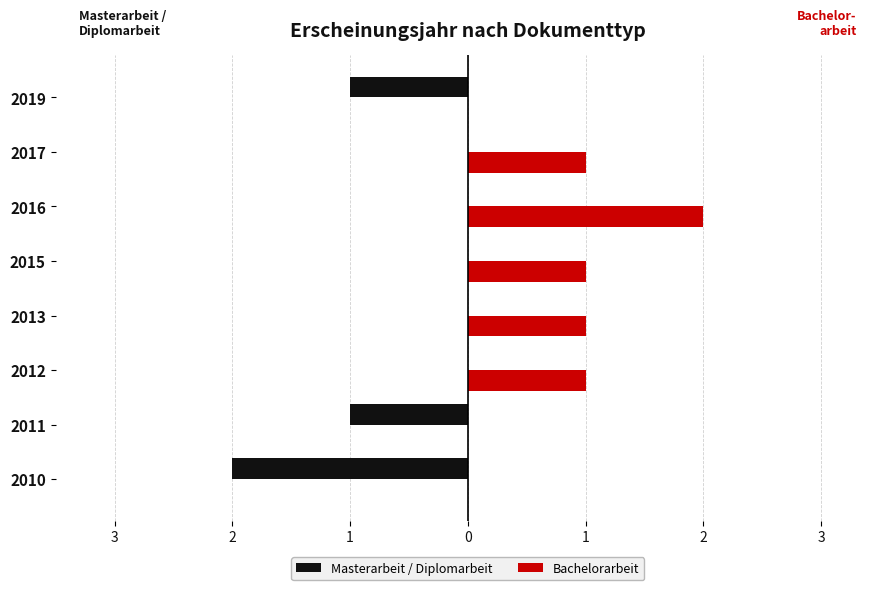

What are all the series names shown in the legend?

Masterarbeit / Diplomarbeit, Bachelorarbeit